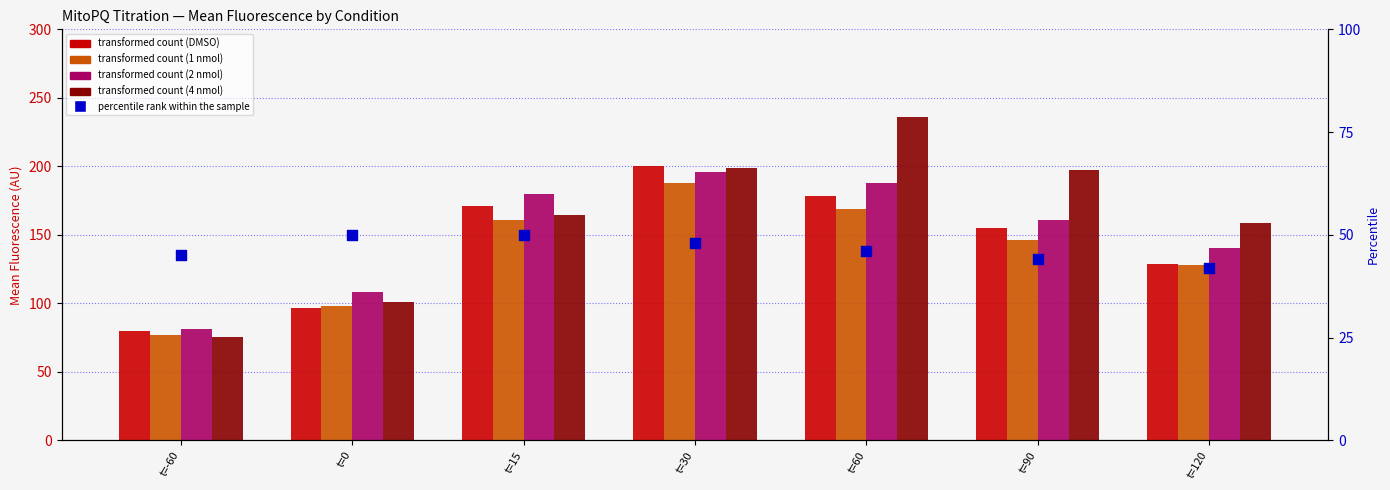

Which series contains the highest Y value?

4 nmol